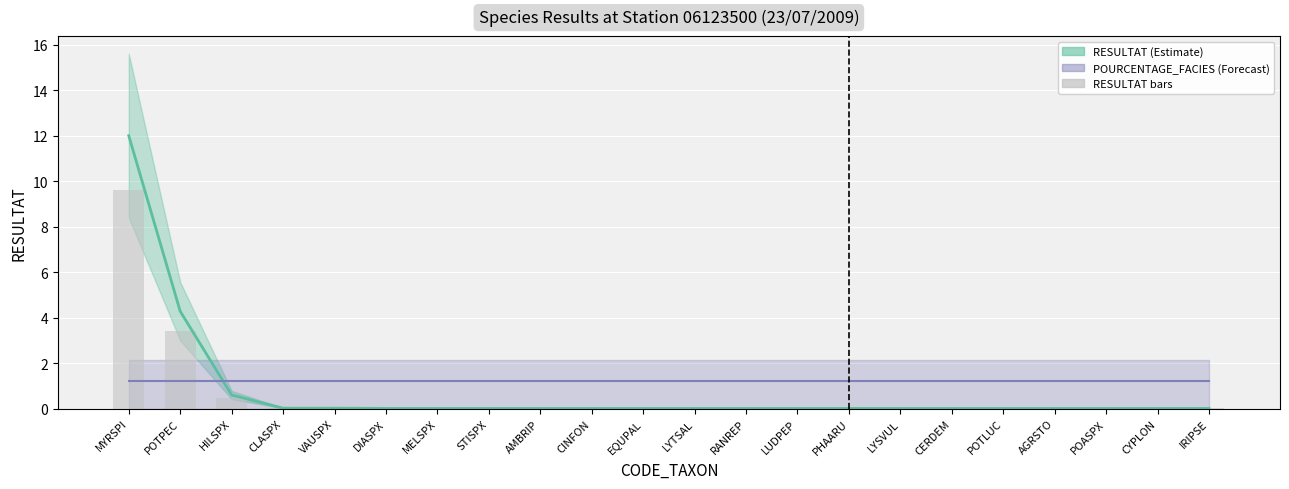

What position from the right is CINFON?

13